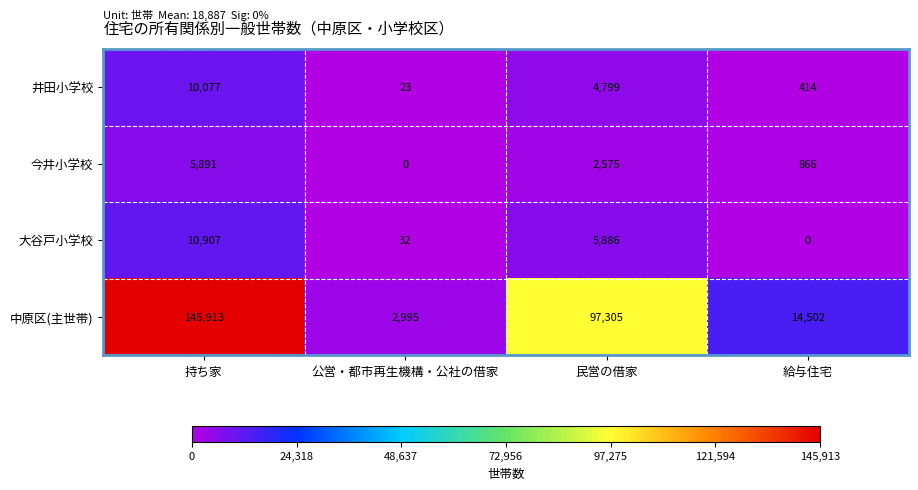

Which series changed the most between 持ち家 and 公営・都市再生機構・公社の借家?

中原区(主世帯)